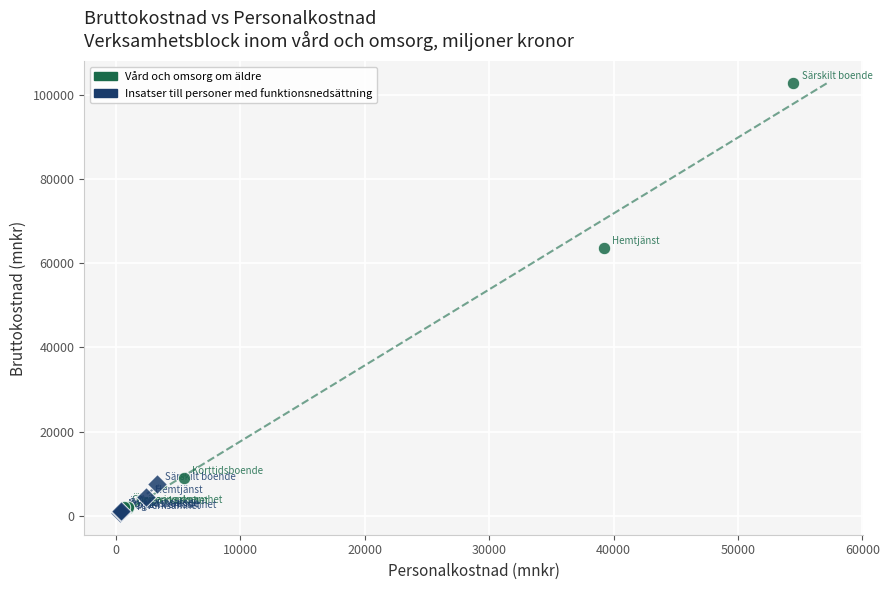

Which series contains the lowest Y value?

Insatser till personer med funktionsnedsättning